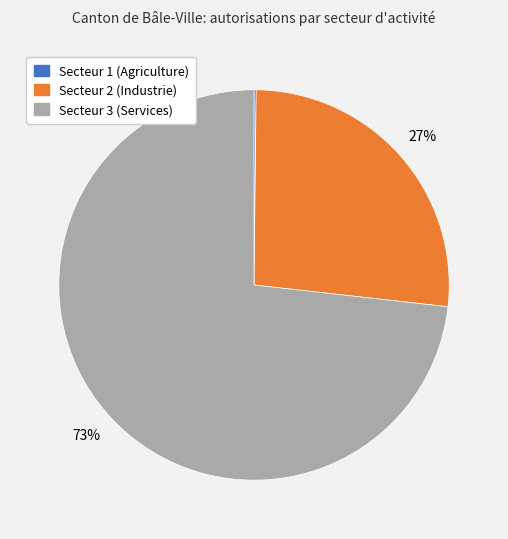

Which slice is the largest?

Secteur 3 (Services)